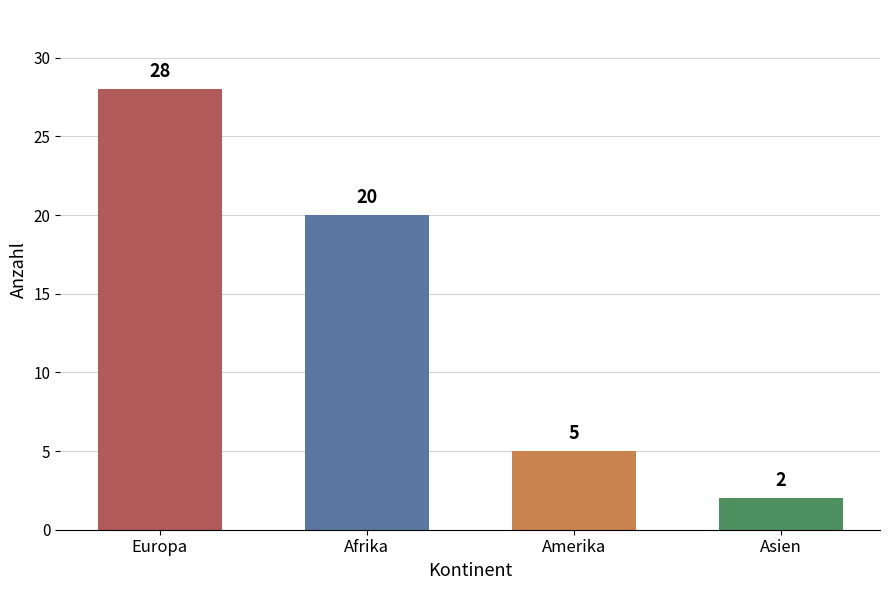

Approximately how many times larger is the value at Asien compared to Europa?

0.1